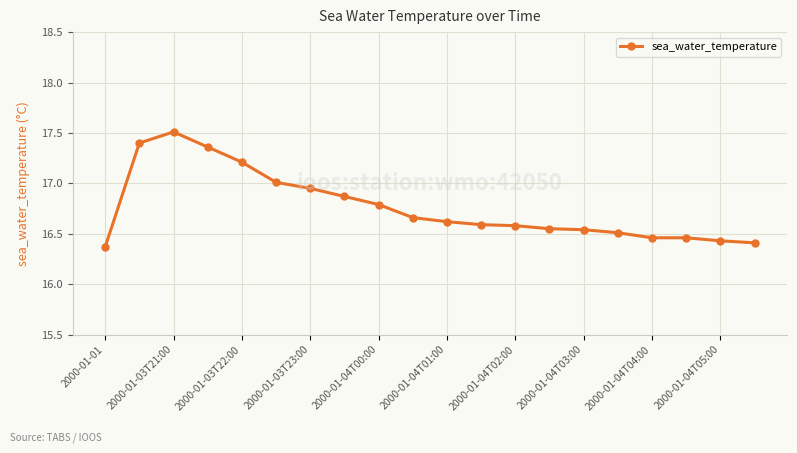

What is the greatest value displayed?

17.5